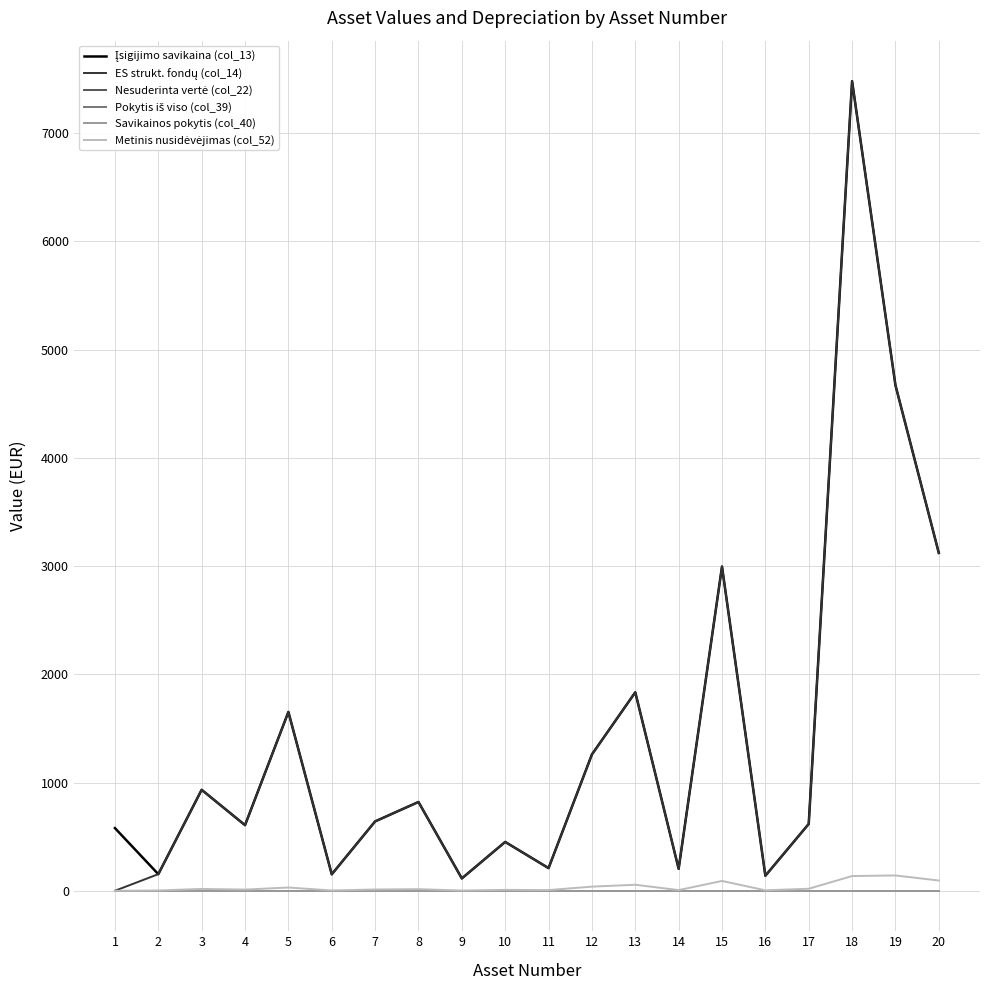

Is this an area chart (filled region under the line)?

No